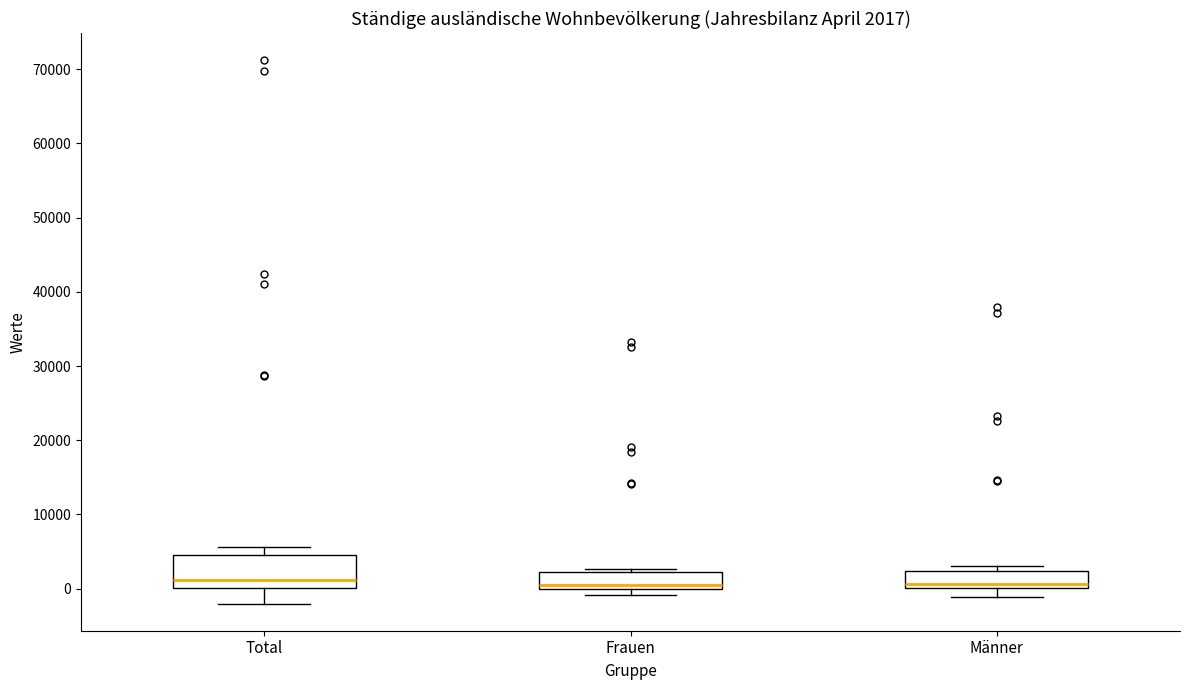

Which box is the tallest, from its lower edge to its upper edge?

Total